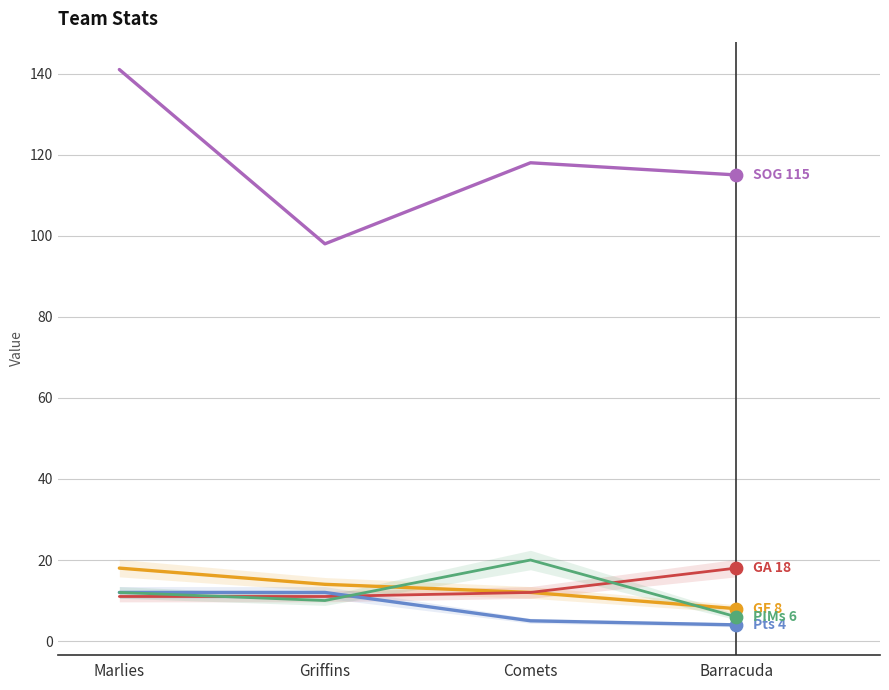

Which series has the largest Y range (max minus min)?

SOG